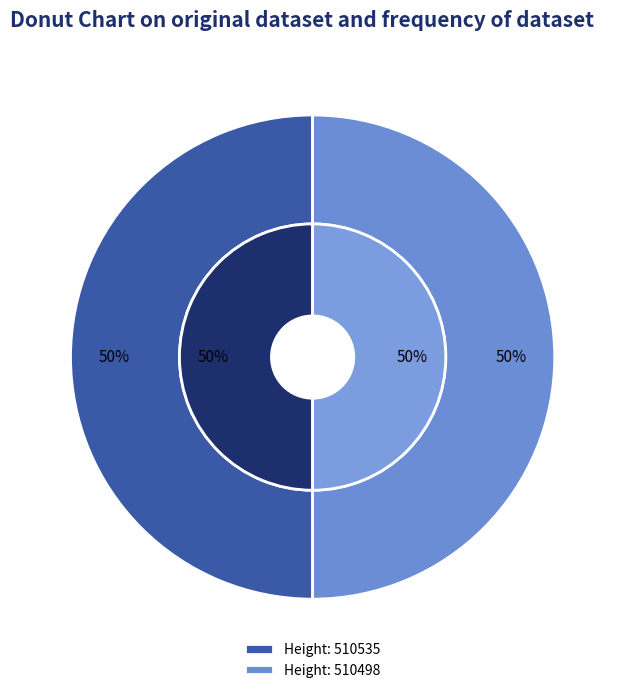

What is the change in value from 510535 to 510498?

-37